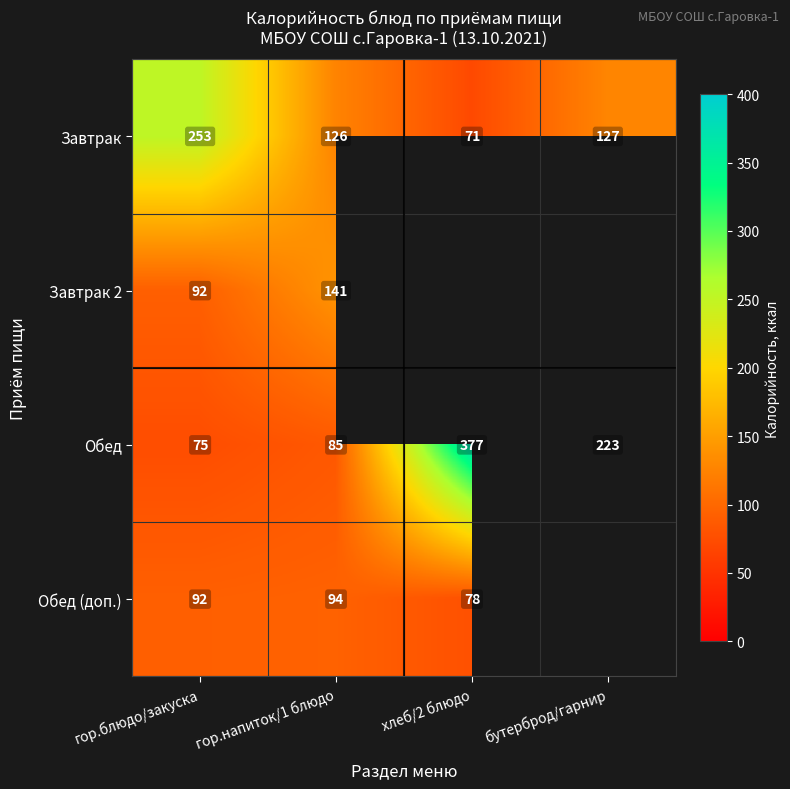

Is it true that Завтрак equals 62 at бутерброд/гарнир?

False